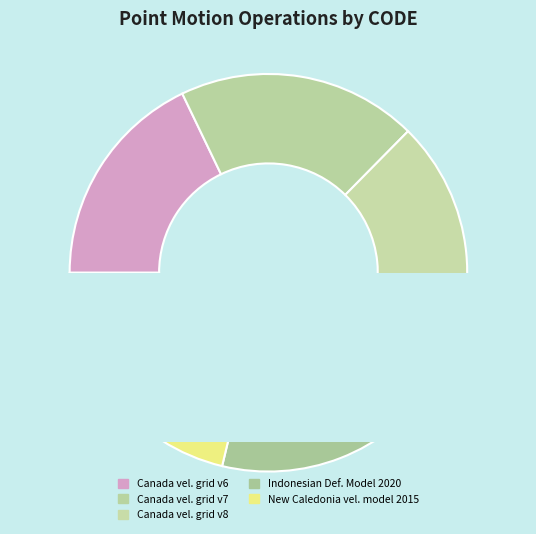

Does Indonesian Deformation Model 2020 represent more than half of the total?

No